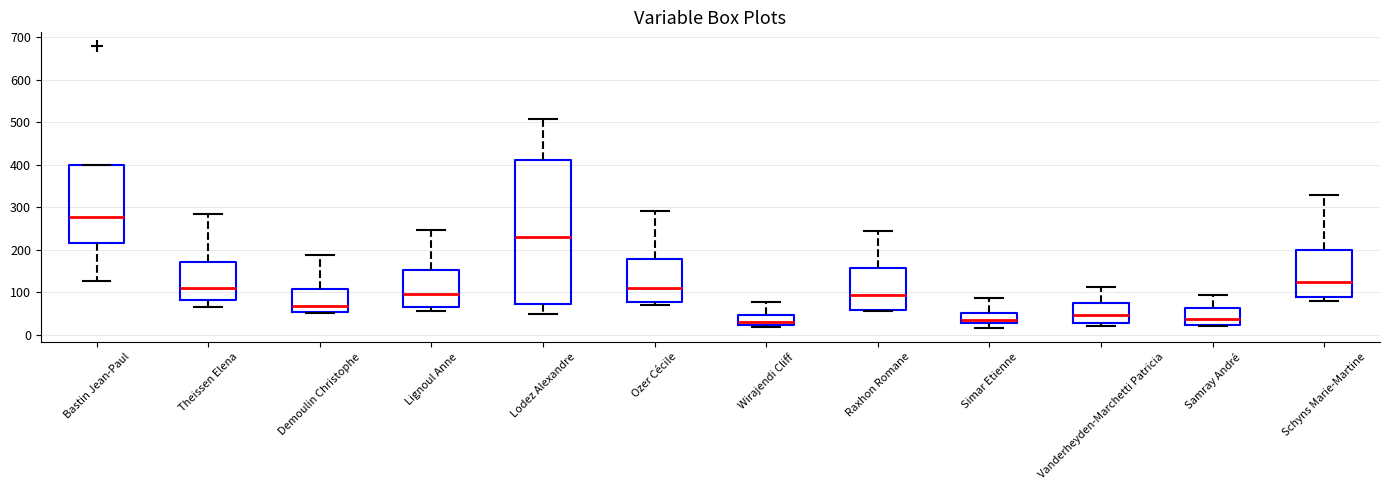

Where is the lower edge of the box for Lignoul Anne on the y-axis? The values are not printed on the chart, so give them approximately, as read against the axis.

70